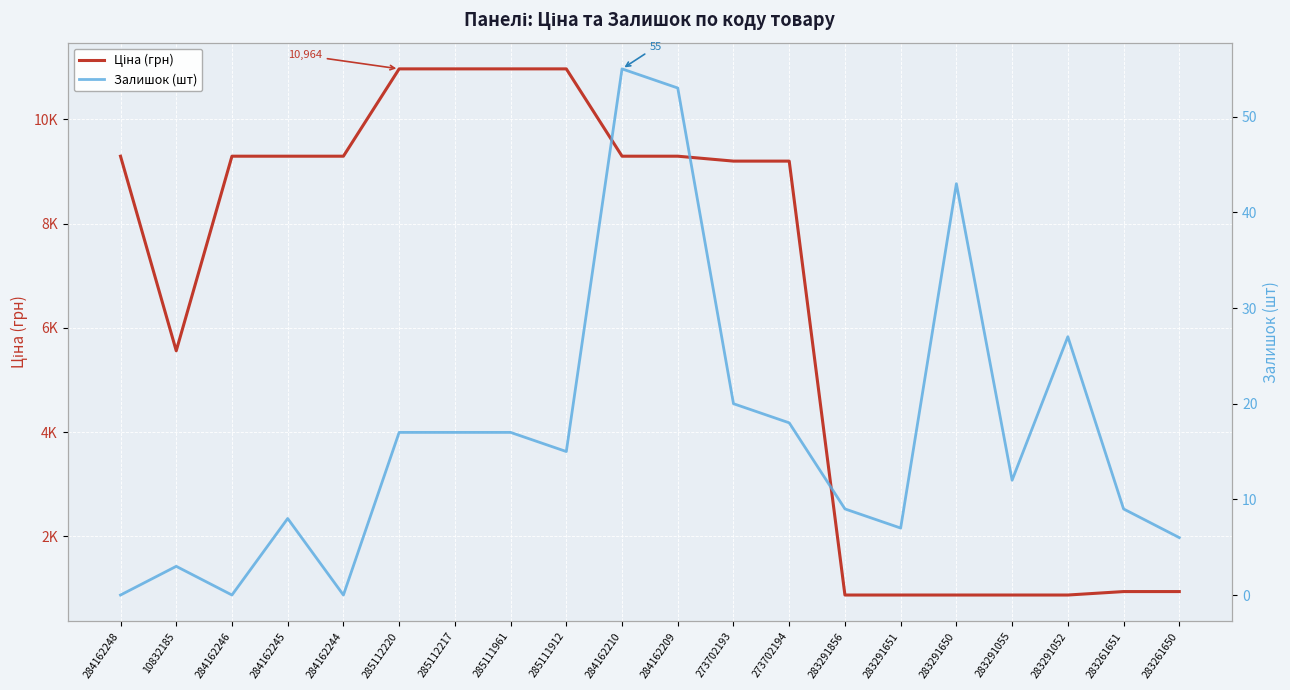

Between 284162210 and 283291052, which series saw the biggest shift?

Ціна (грн)